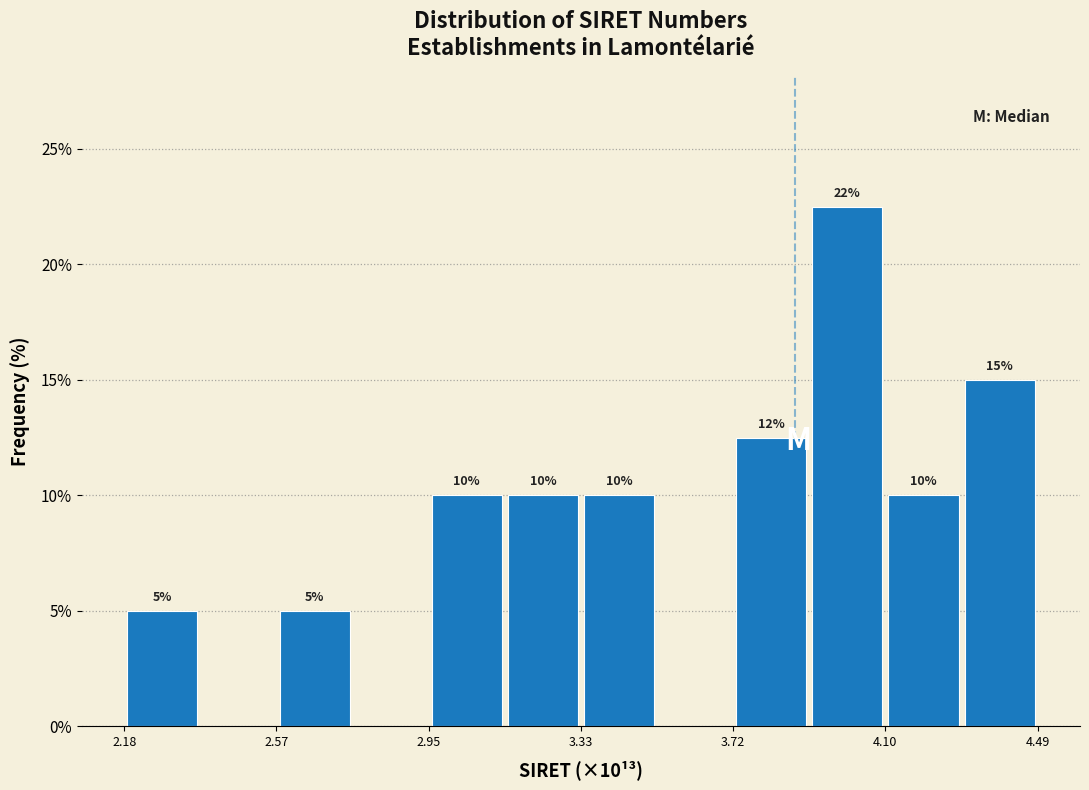

Read against the x-axis, roughly where is the centre of the tallest bar?

4.00